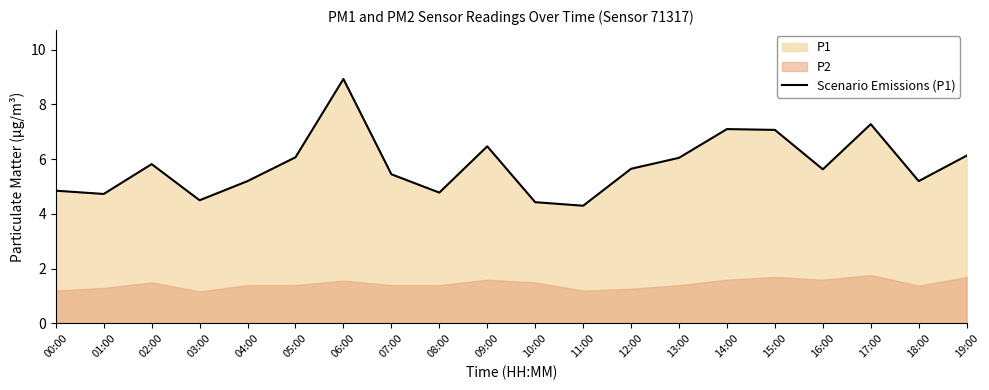

What is the label of the 19th point from the right?

01:00